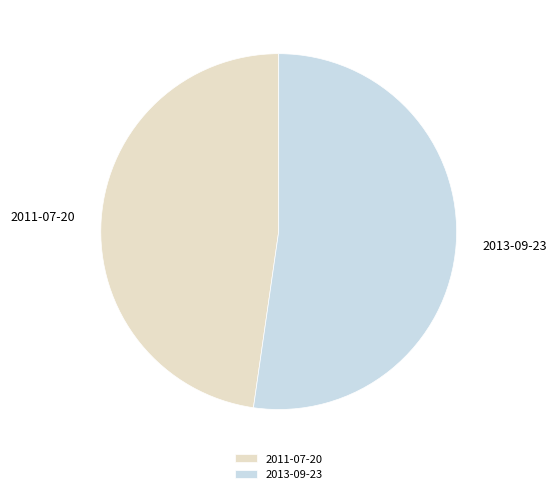

True or false: 2013-09-23 accounts for 52% of the total.

True